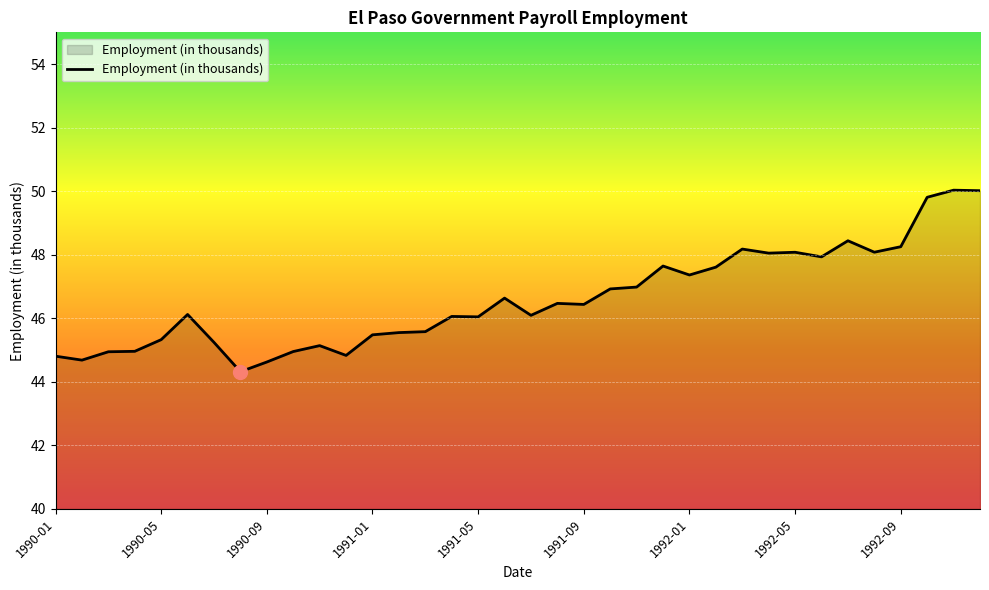

What is the average value?

46.6